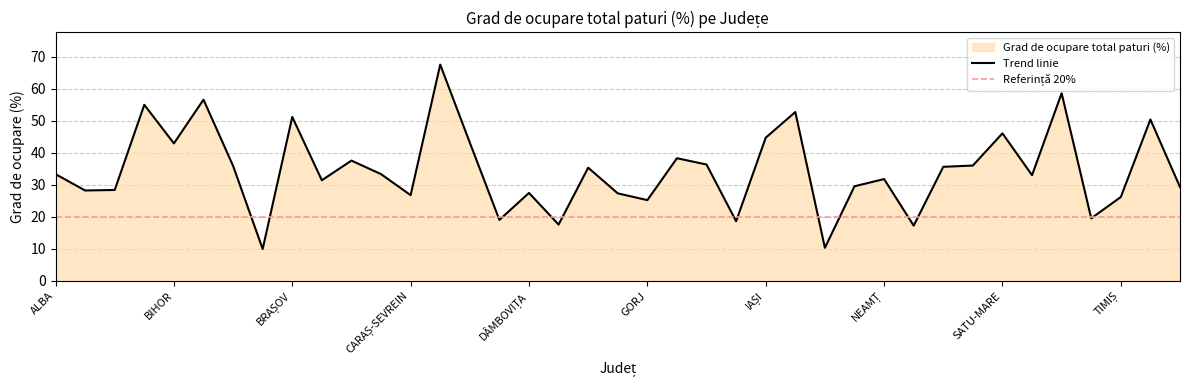

What is the label of the 10th point from the left?

BUCUREȘTI - ILFOV